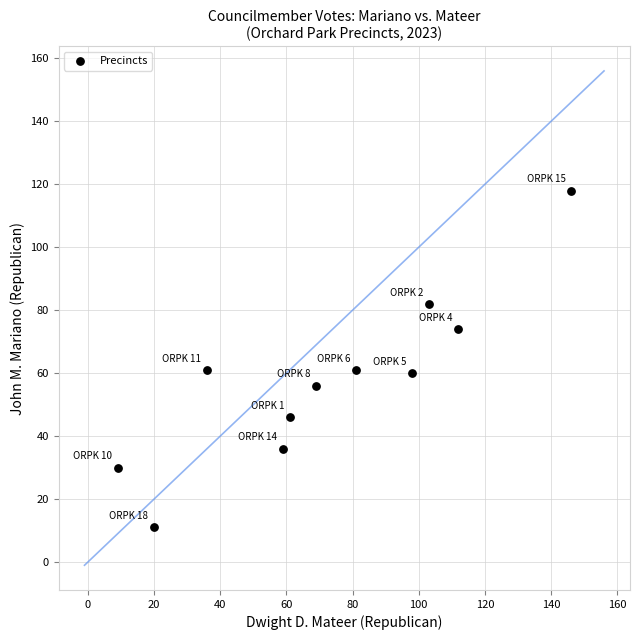

What is the average X value?

72